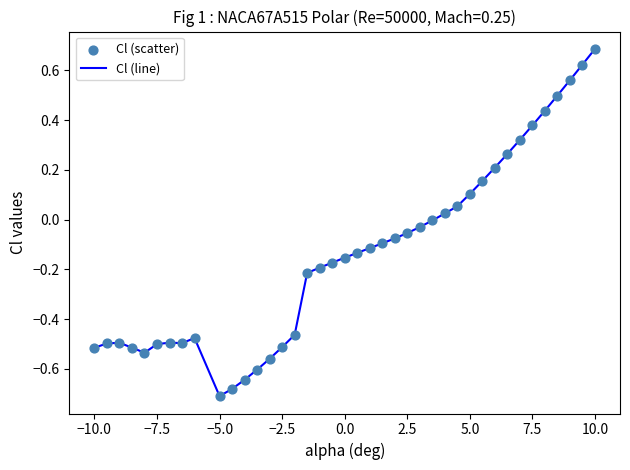

What is the difference between the maximum and minimum values?

1.4